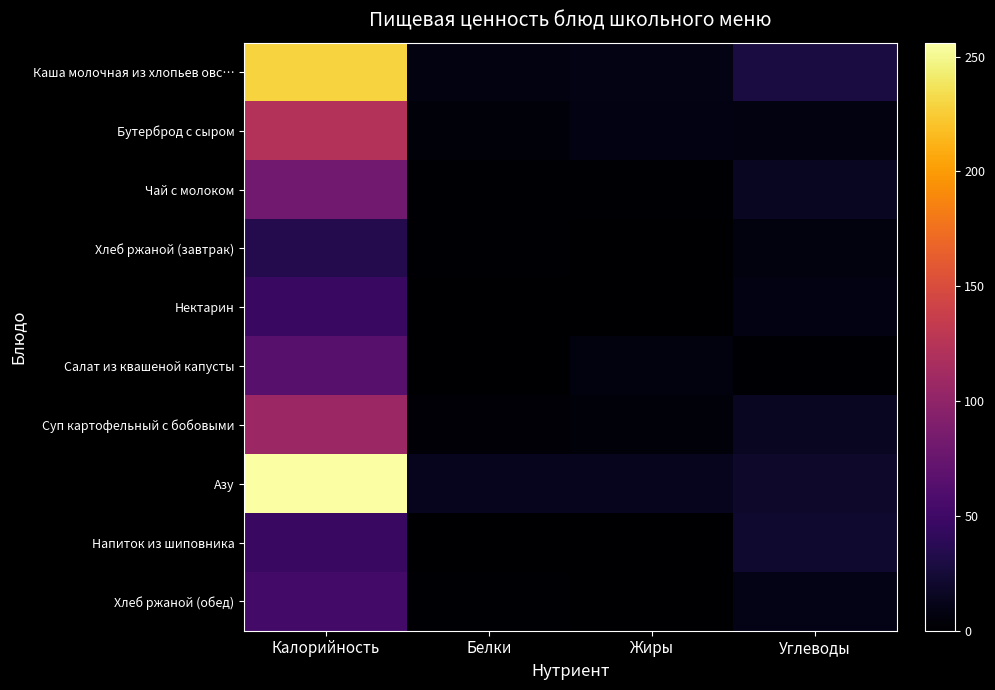

At Жиры, list the series in order from largest to smallest.

Азу, Каша молочная из хлопьев овс…, Бутерброд с сыром, Салат из квашеной капусты, Суп картофельный с бобовыми, Чай с молоком, Нектарин, Хлеб ржаной (обед), Хлеб ржаной (завтрак), Напиток из шиповника